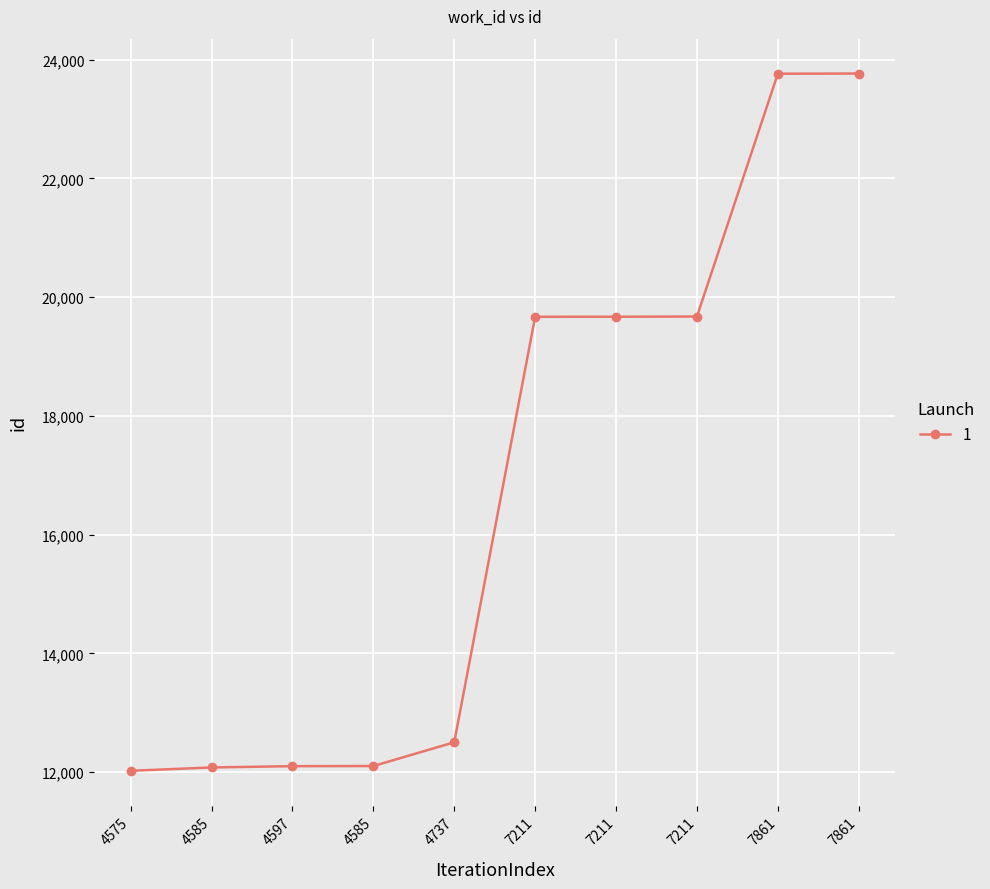

What is the average value?

16735